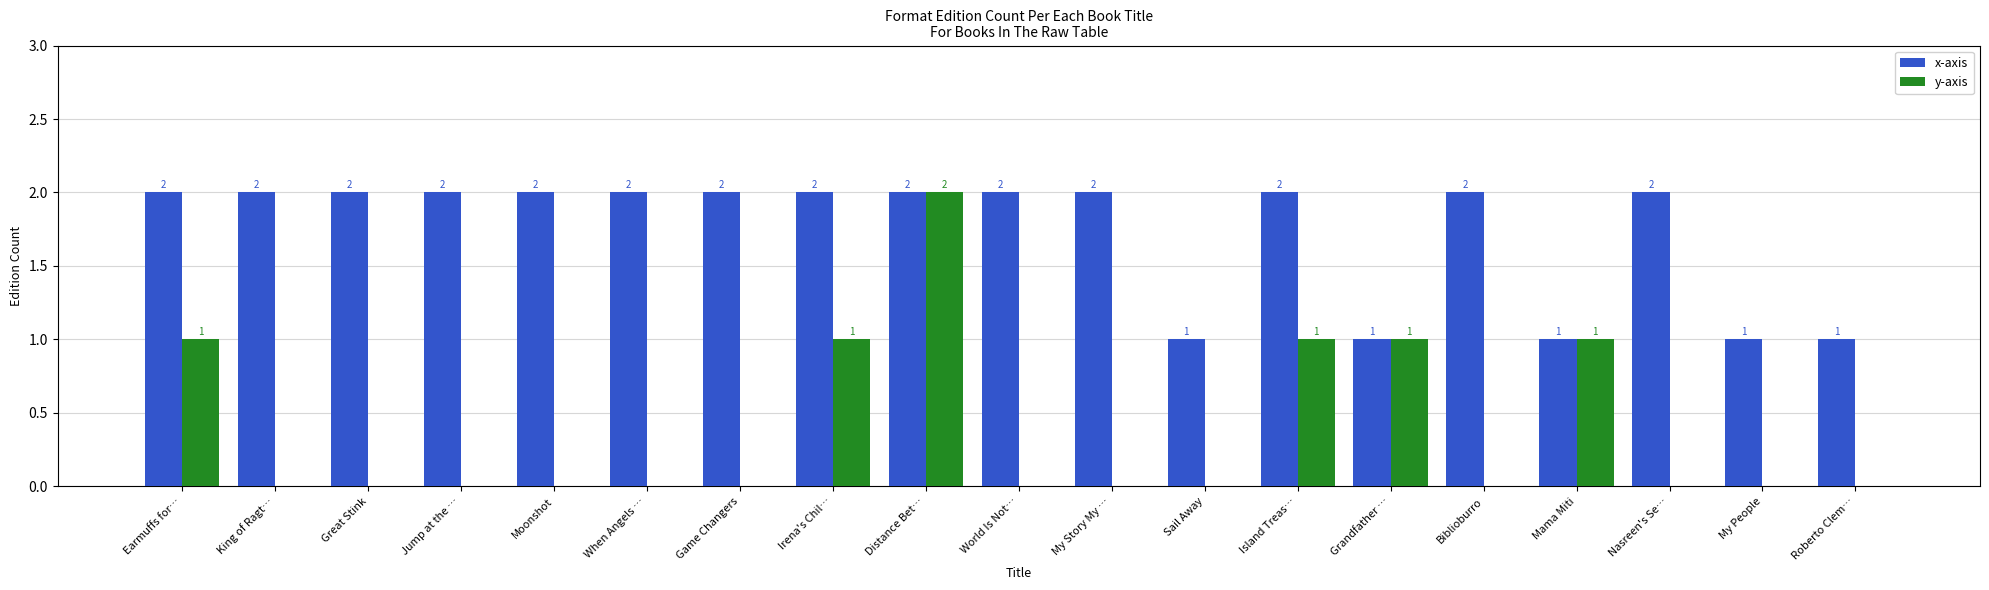

At which category is the sum across all series the highest?

Distance Bet…